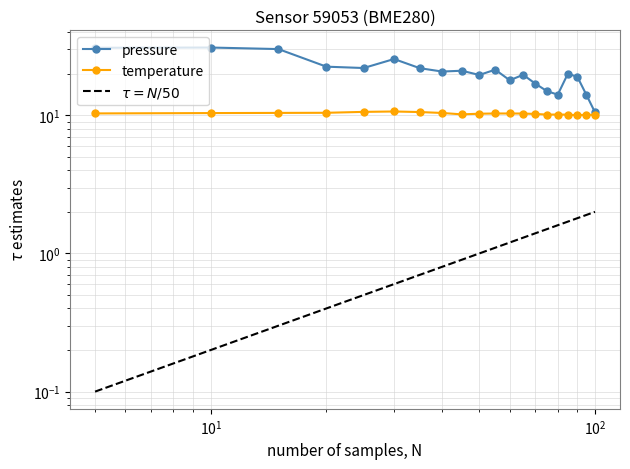

What is the minimum value shown in the chart?

10.0